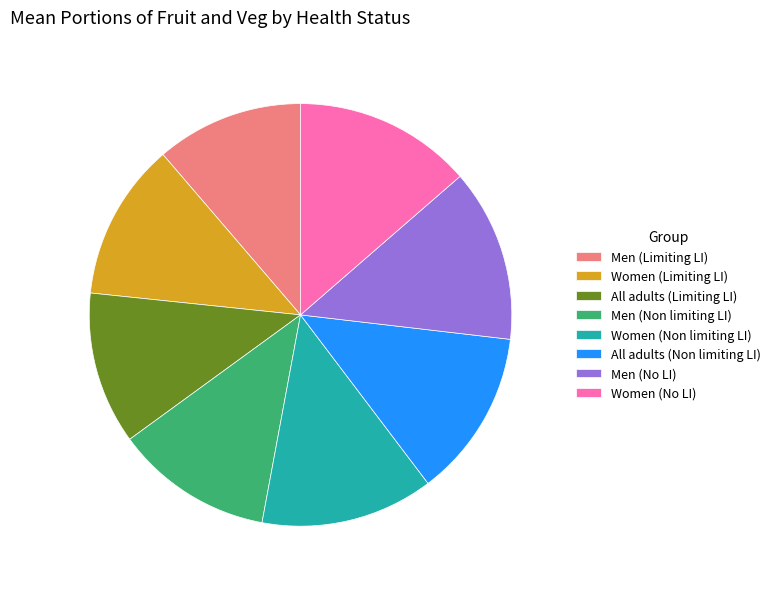

How many segments does this pie chart have?

8